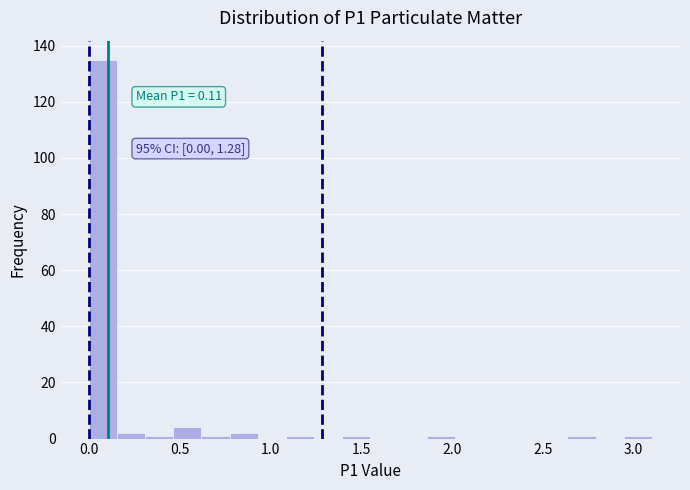

Read against the x-axis, roughly where is the centre of the tallest bar?

0.10